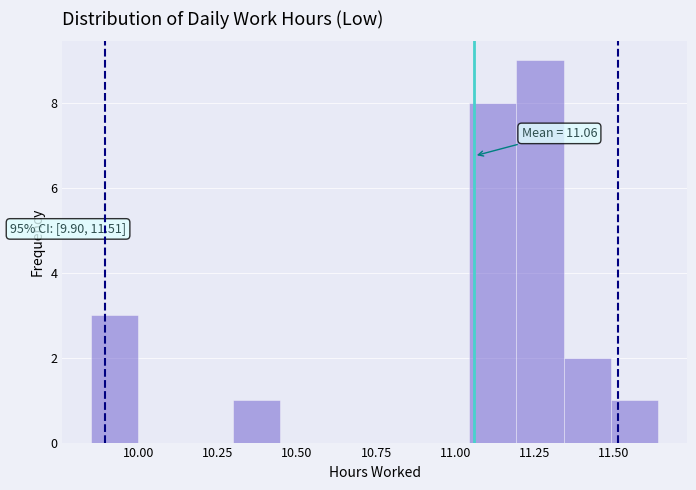

Read against the x-axis, roughly where is the centre of the tallest bar?

11.25